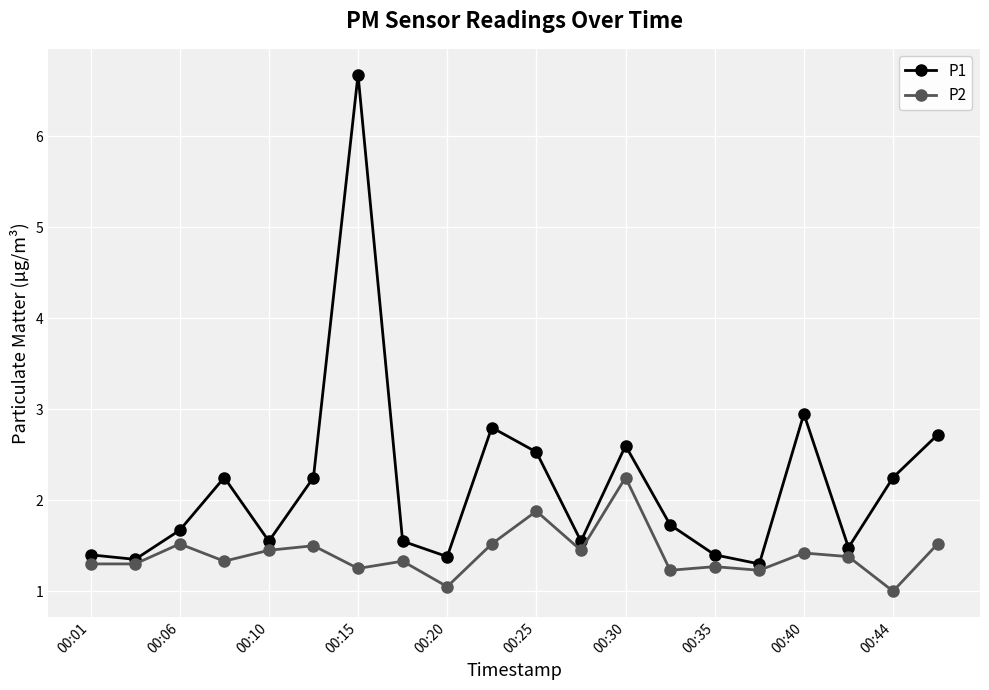

Which series has the largest total across all categories?

P1